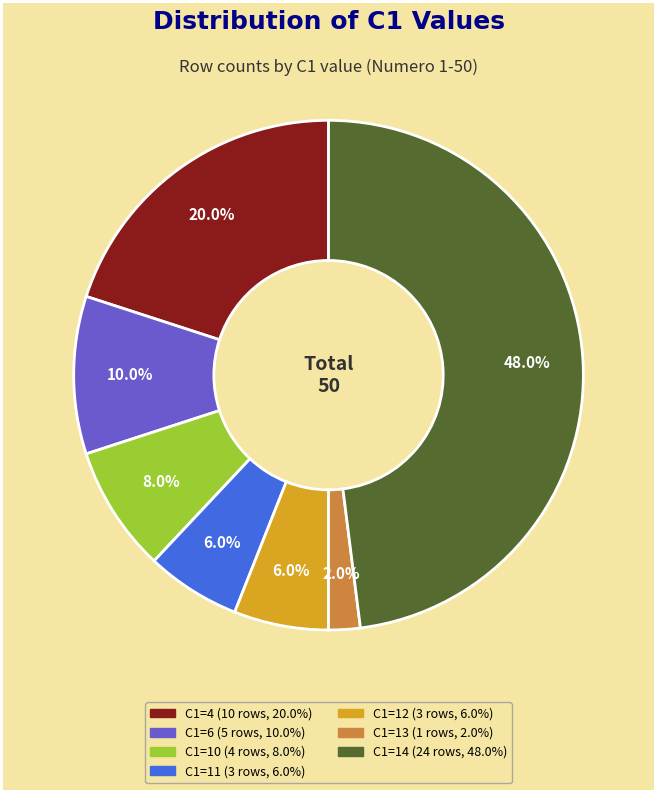

What percentage do C1=10 and C1=11 together represent?

14.0%